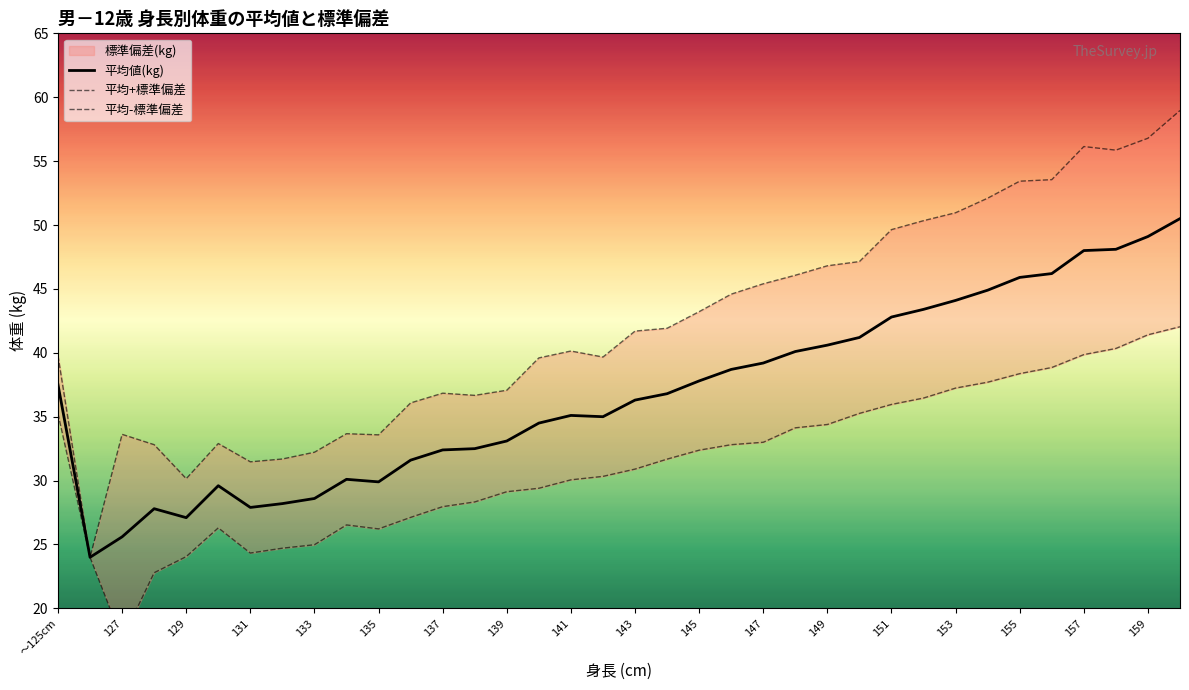

What is the maximum value for 平均値(kg)?

50.5